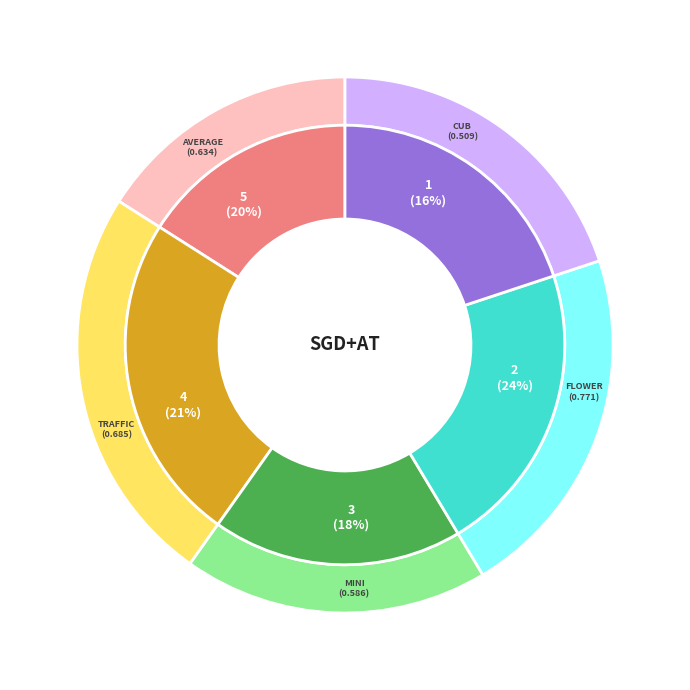

To the nearest percent, what is the combined percentage of flower and mini?

43%